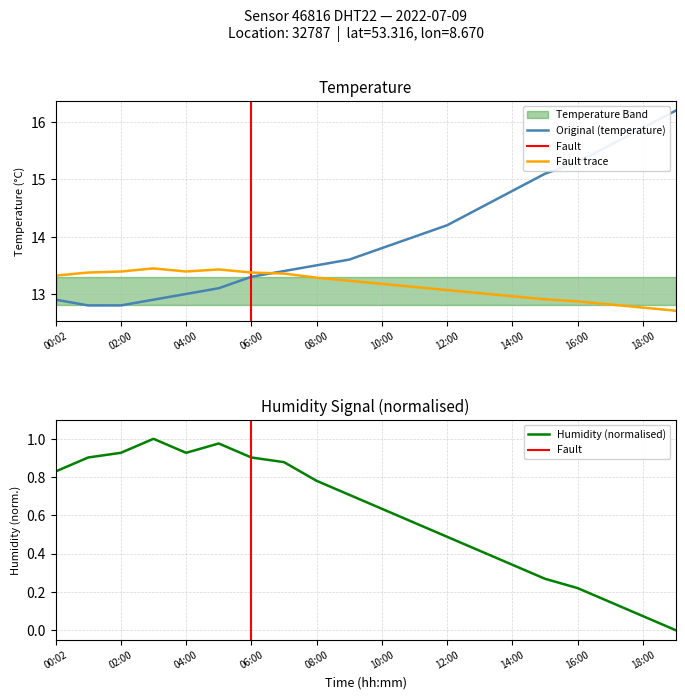

True or false: Fault trace and Original (temperature) intersect in this chart.

True